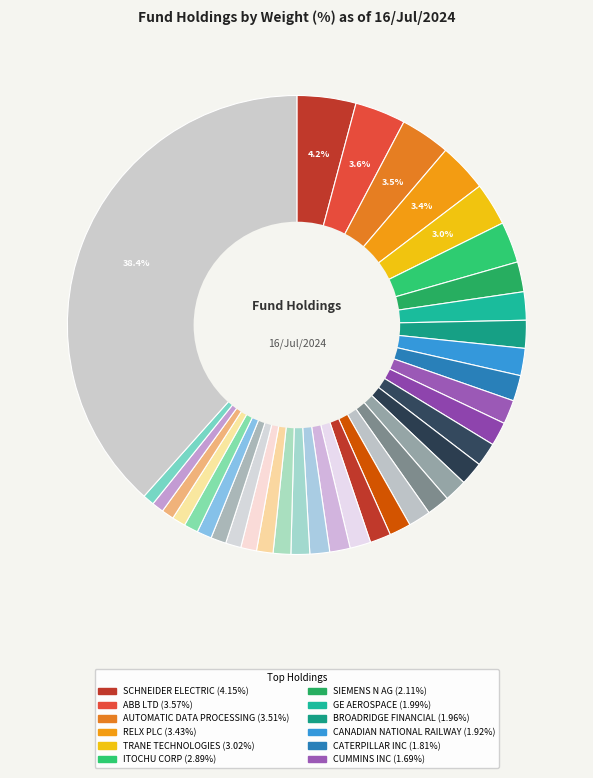

Is there any slice that represents more than half of the pie?

No